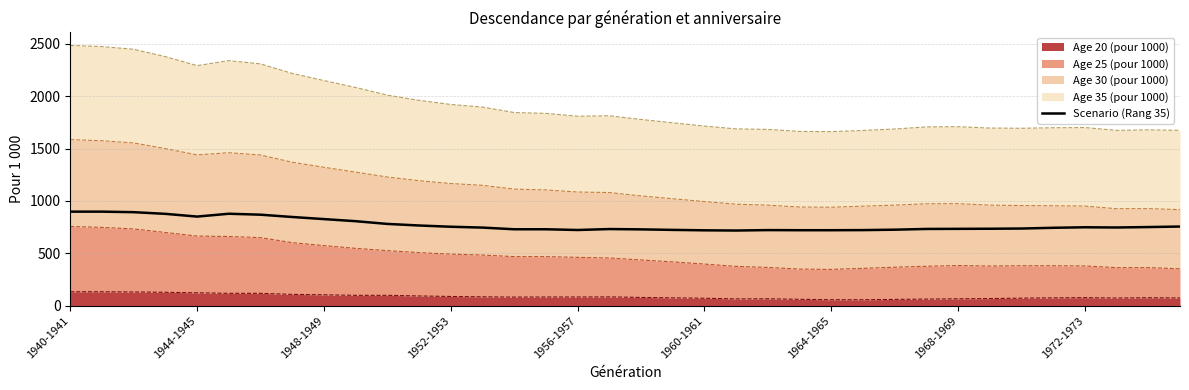

What is the value of the 20th point from the left?

724